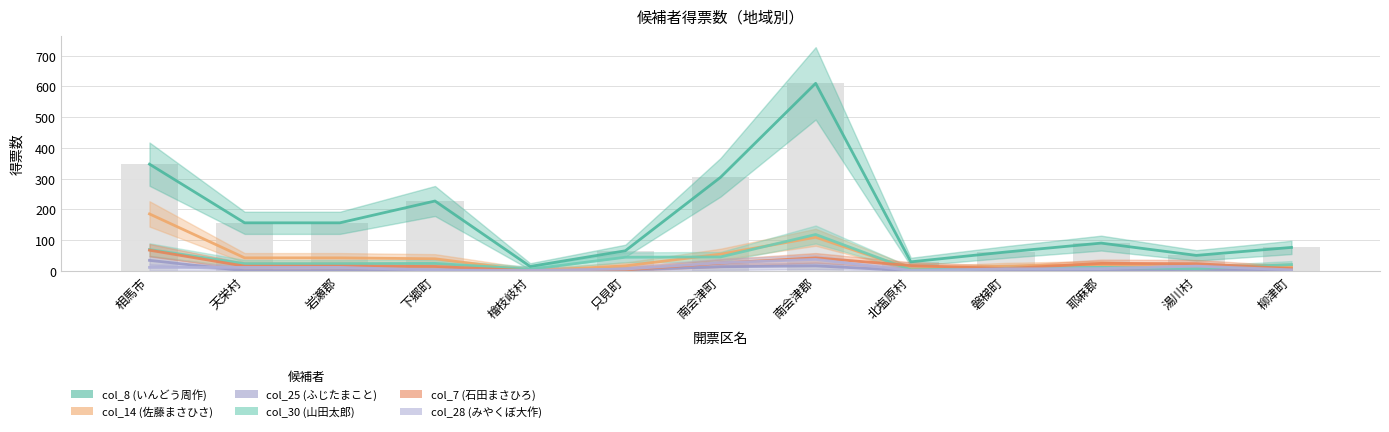

How many bars are there in each group?

6